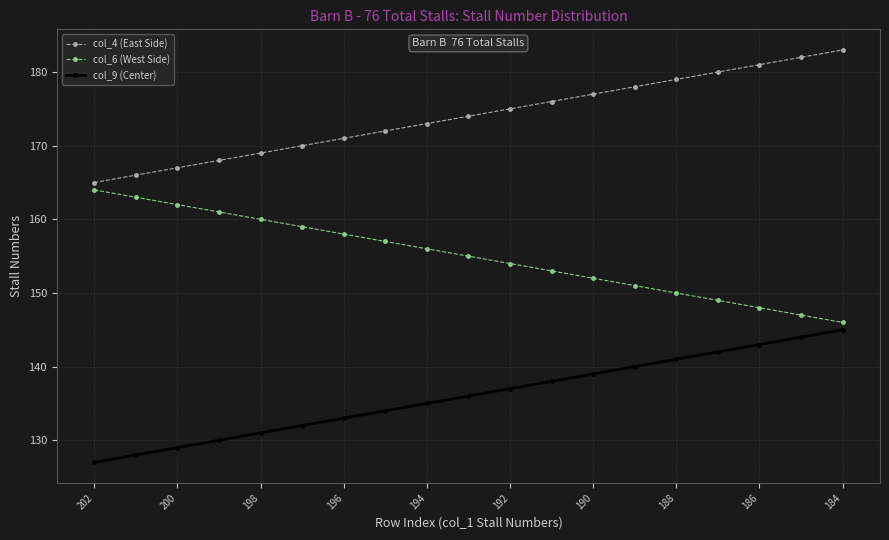

What is the value of the col_4 (East Side) point at the 7th from the left?

171